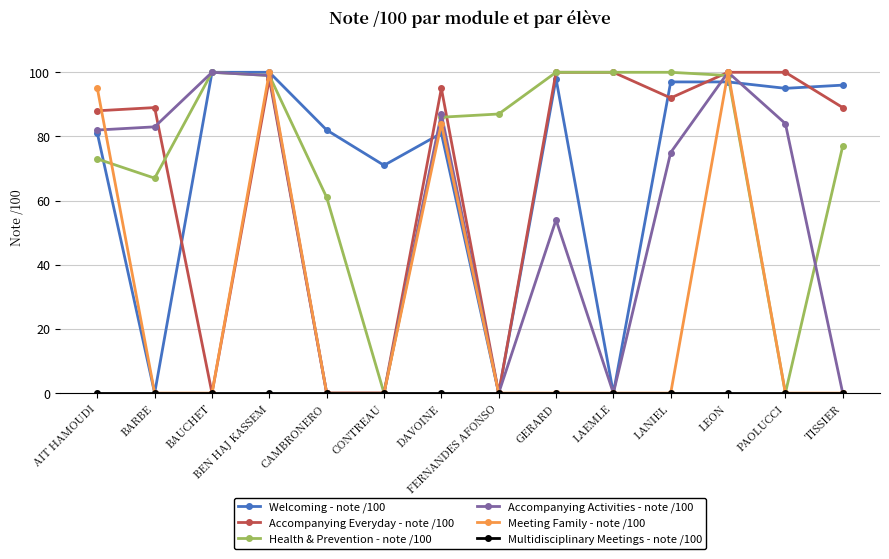

Between GERARD and LEON, which series saw the biggest shift?

Meeting Family - note /100